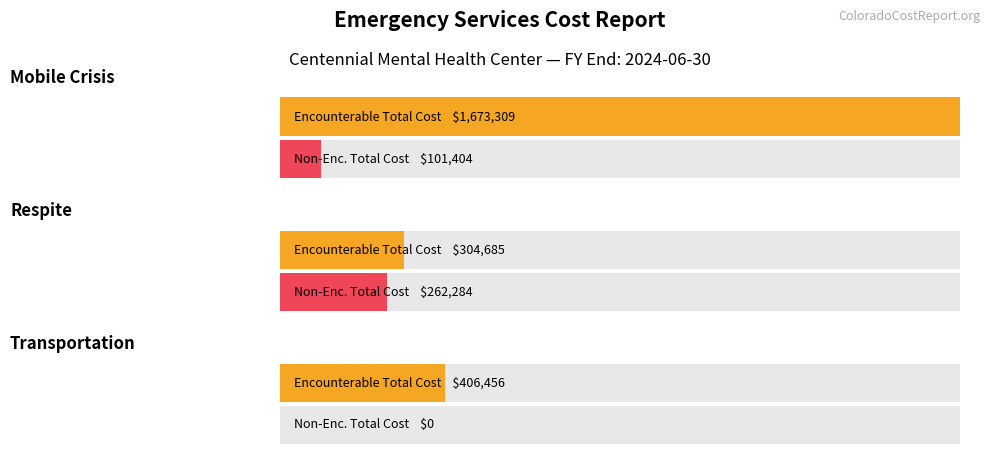

The Adjusted Total Cost (Non-Enc.) series shows 82874.8 at Respite. True or false?

False